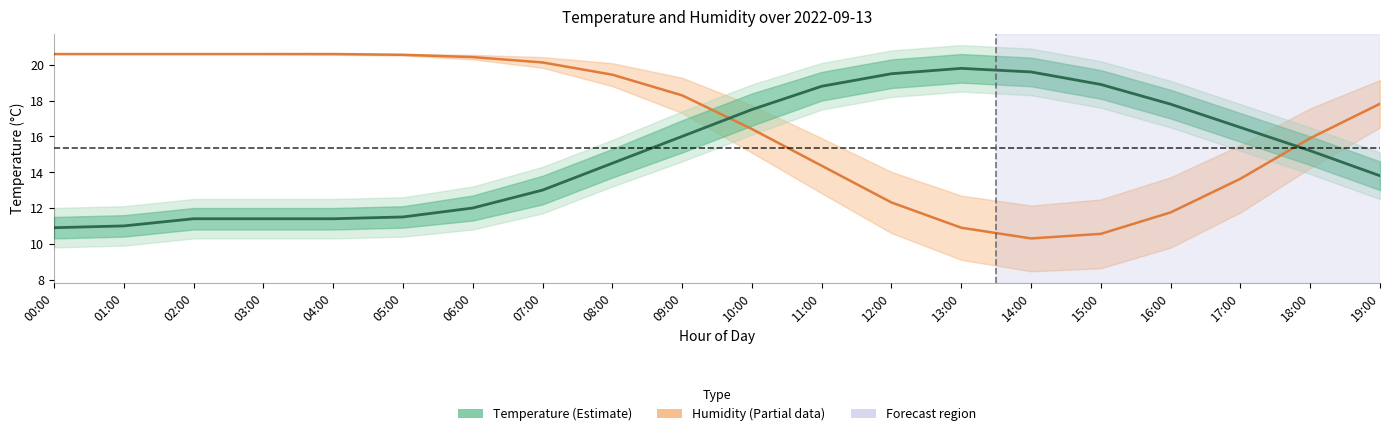

What is the label of the 9th point from the right?

11:00